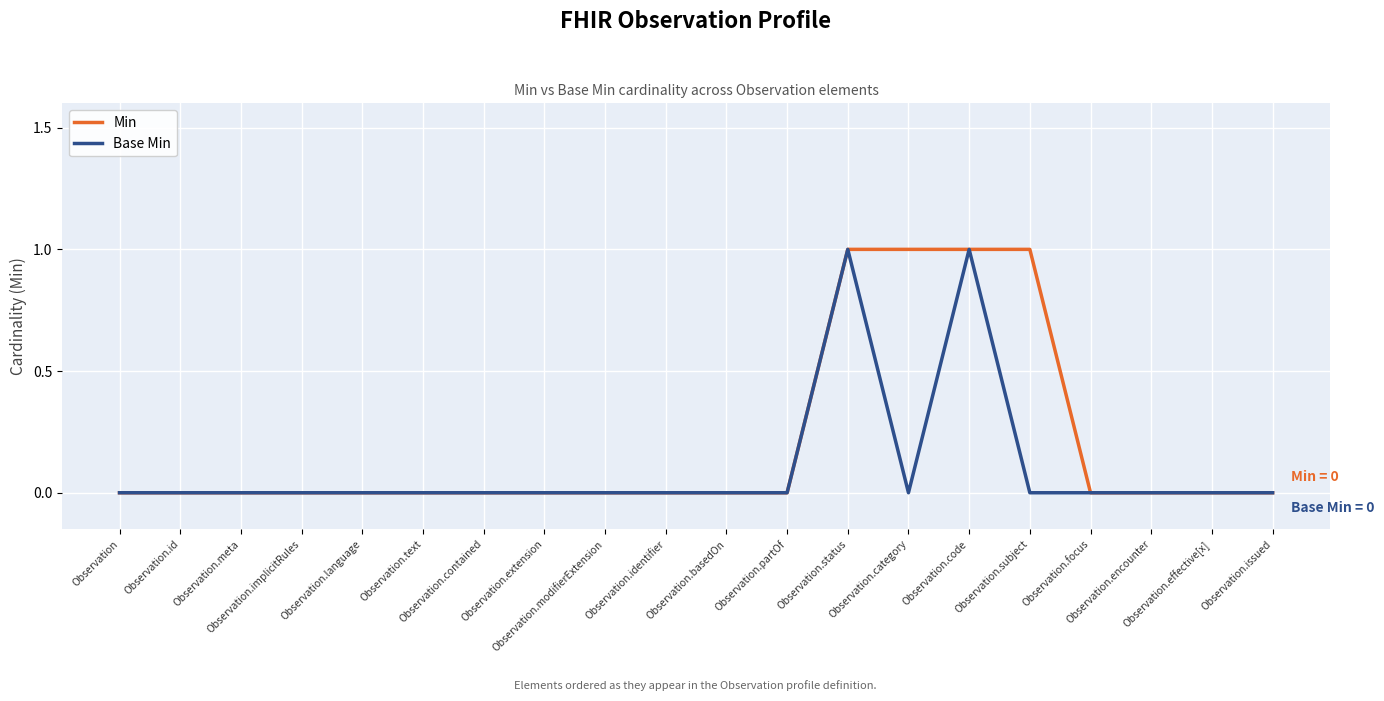

Is it true that Min equals 0 at Observation.identifier?

True